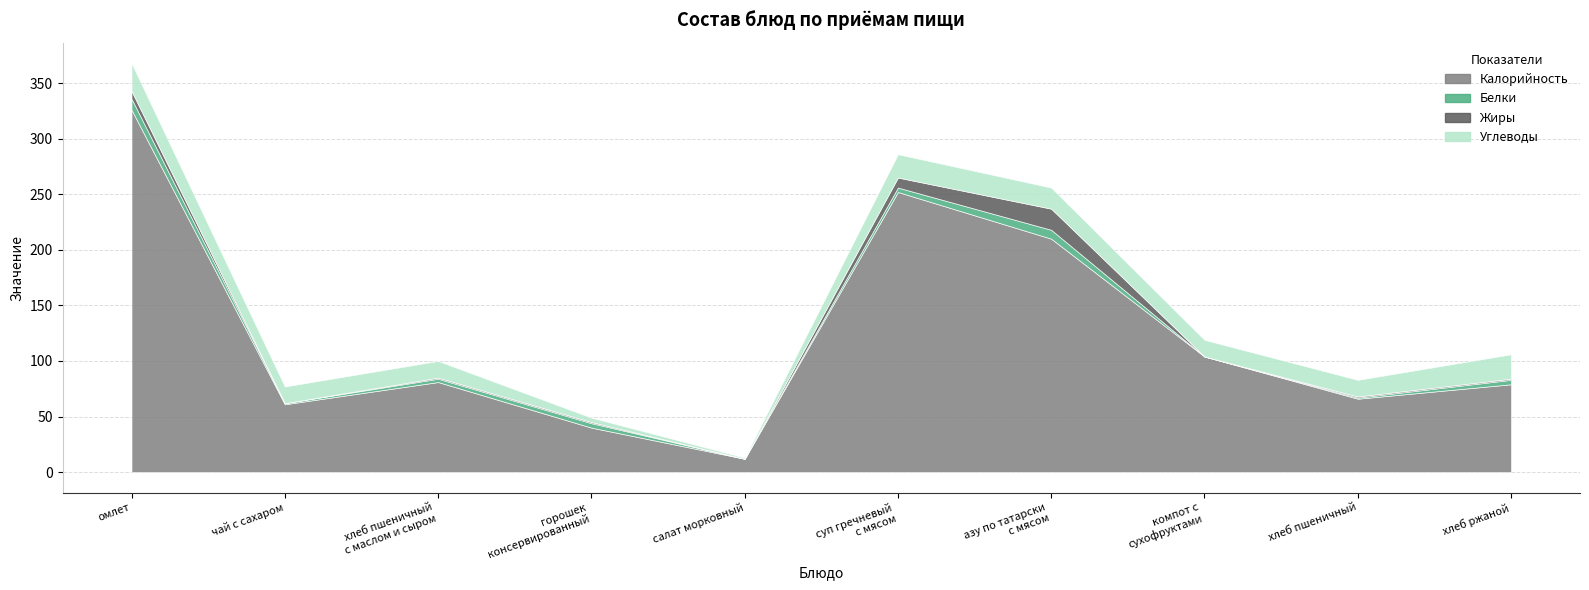

True or false: Белки and Калорийность intersect in this chart.

False